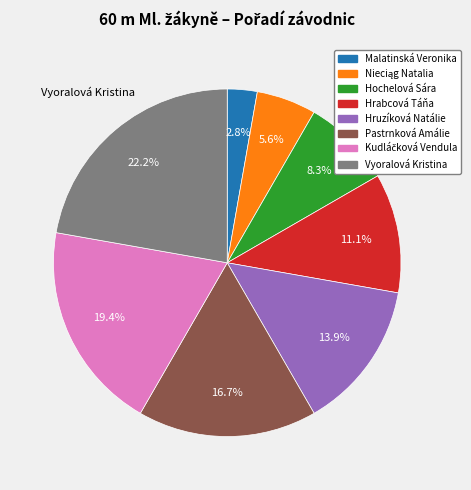

Which category has the smallest portion of the pie?

Malatinská Veronika